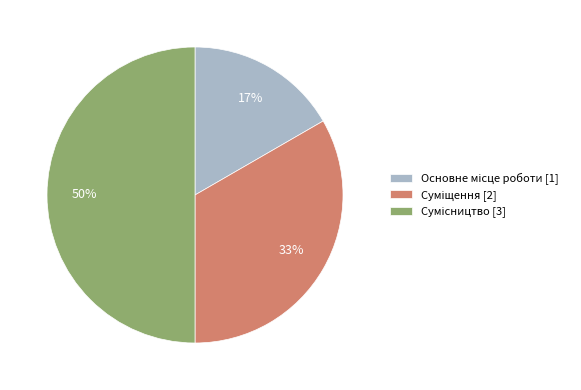

To the nearest percent, what is the difference between the largest and smallest slice percentages?

33%